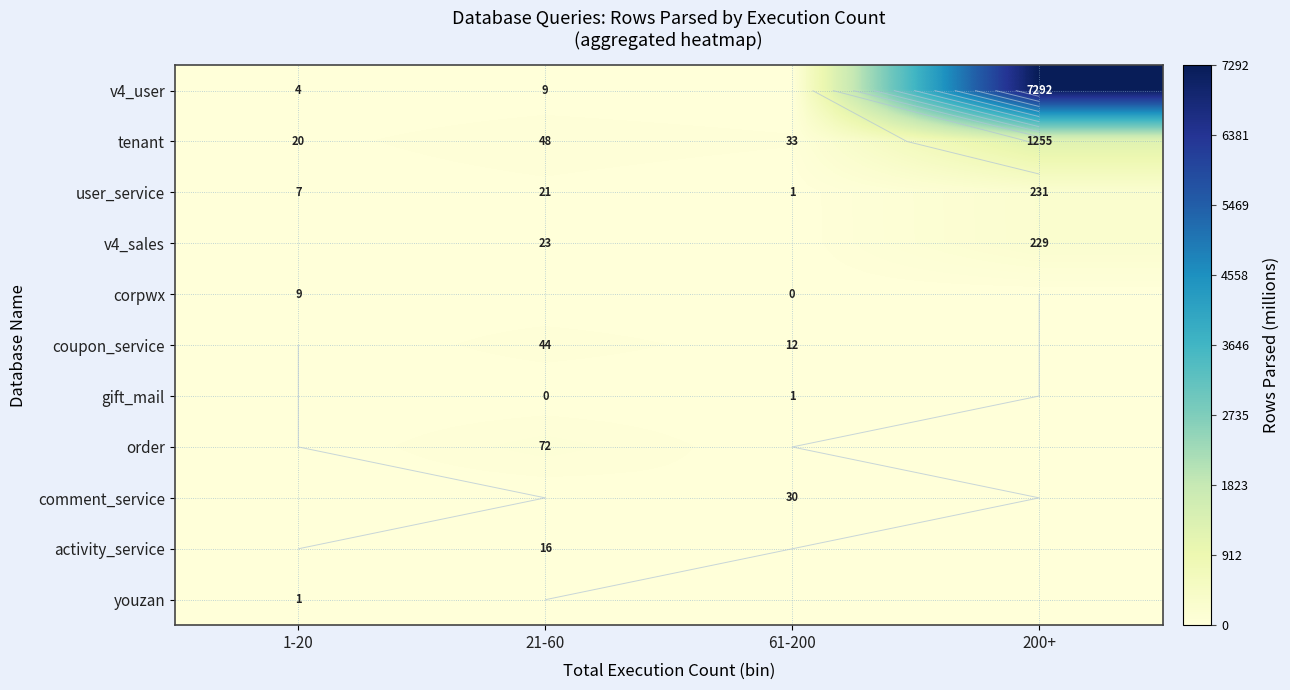

Where is v4_user nearest to the value 3646?

21-60